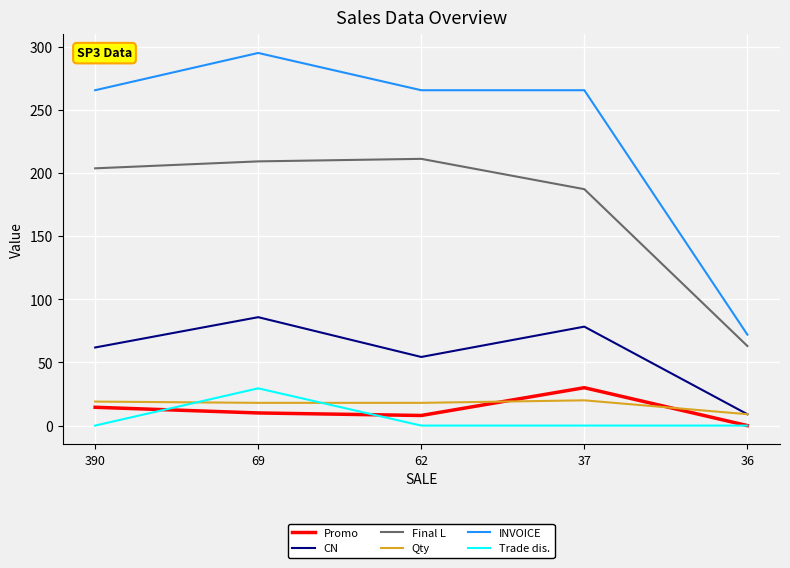

Is it true that Final L equals 211.2 at 62?

True